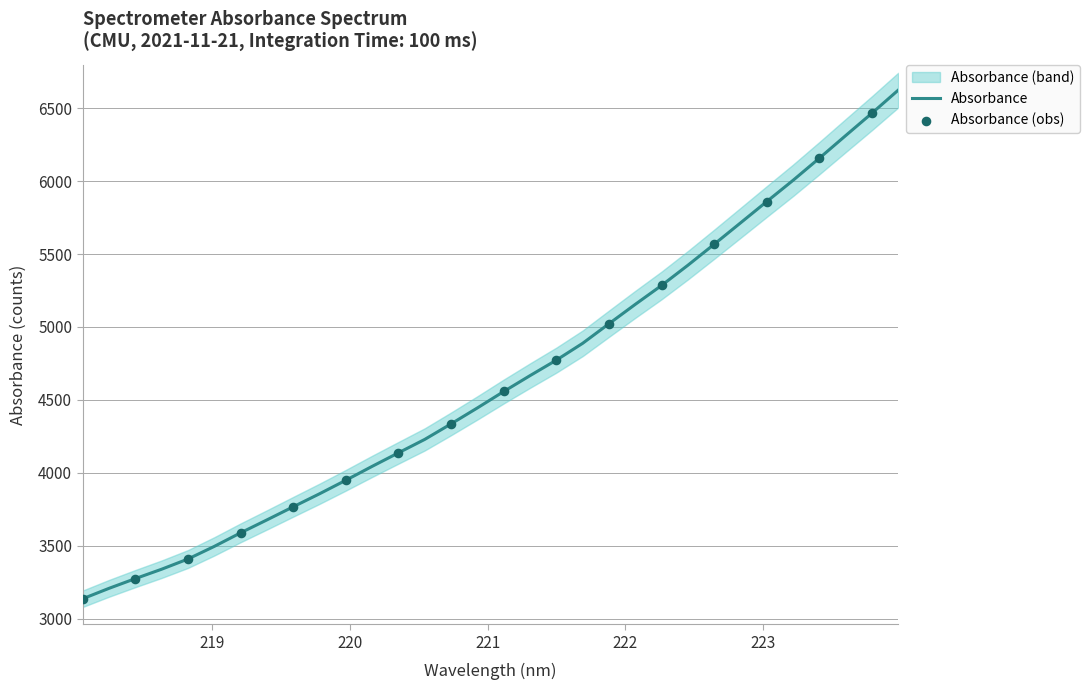

What is the change in value from 223.2172 to 223.9802?

+618.2